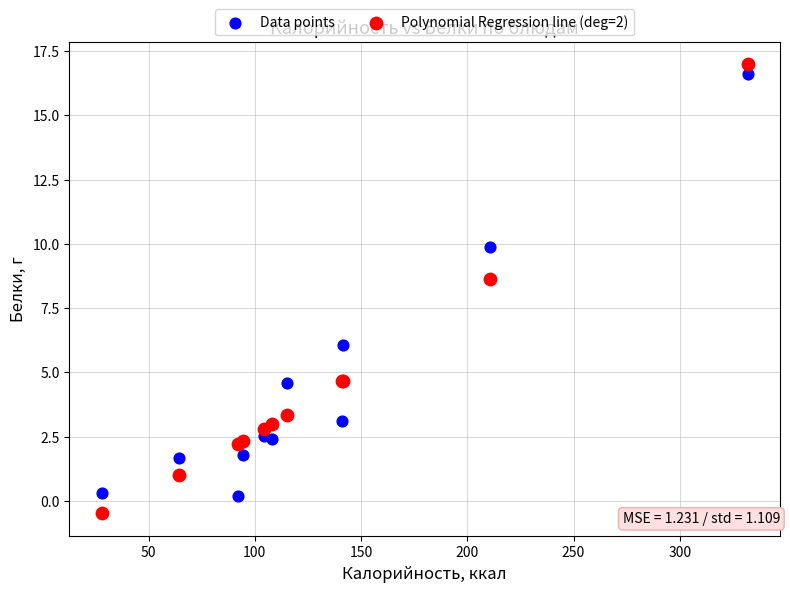

Which series contains the highest Y value?

Polynomial Regression line (deg=2)